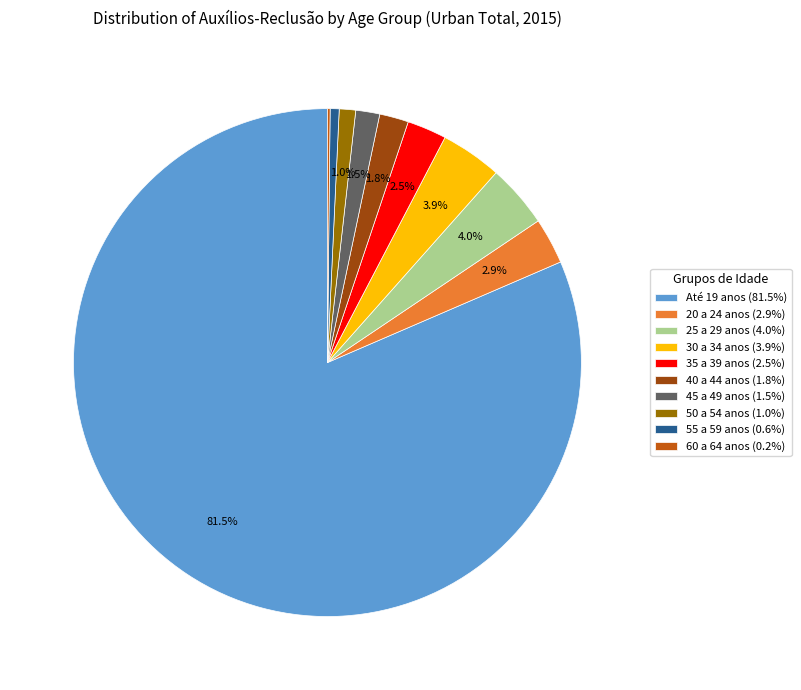

What percentage do 25 a 29 anos and 45 a 49 anos together represent?

5.5%